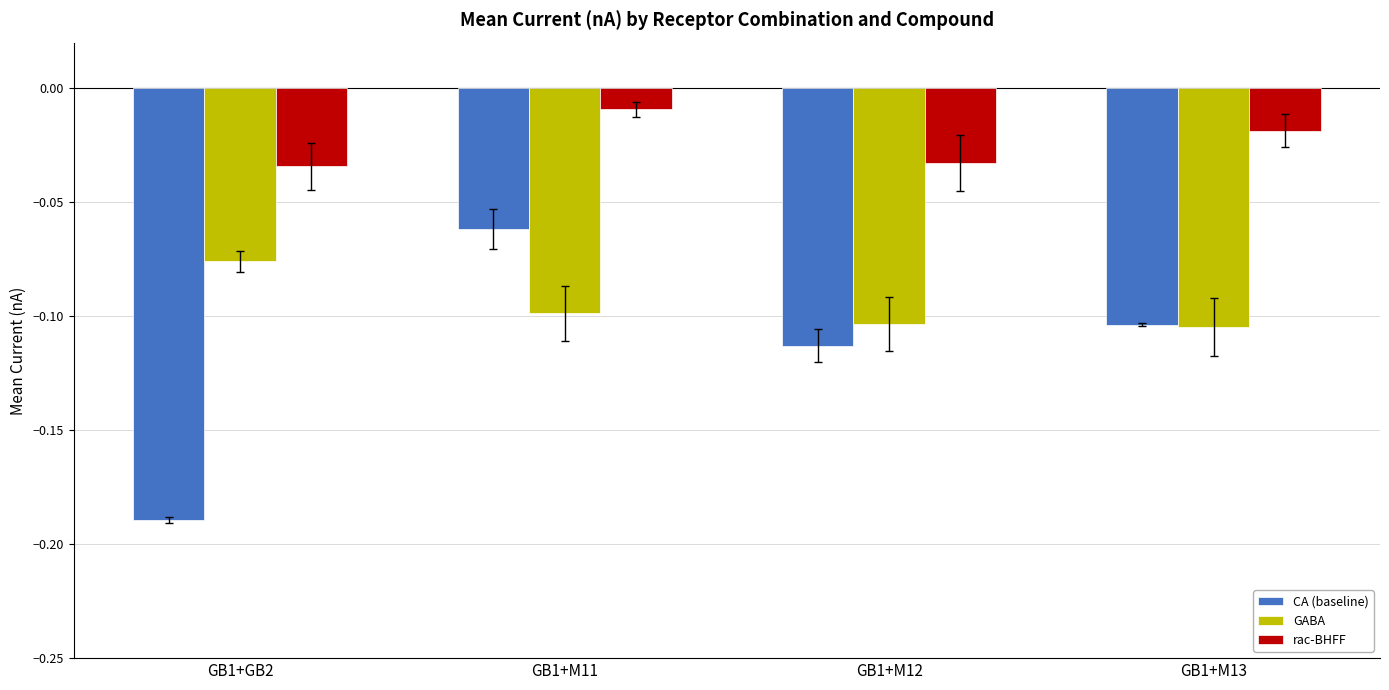

Is the value of CA (baseline) at GB1+GB2 greater than the value of GABA at GB1+M13?

No